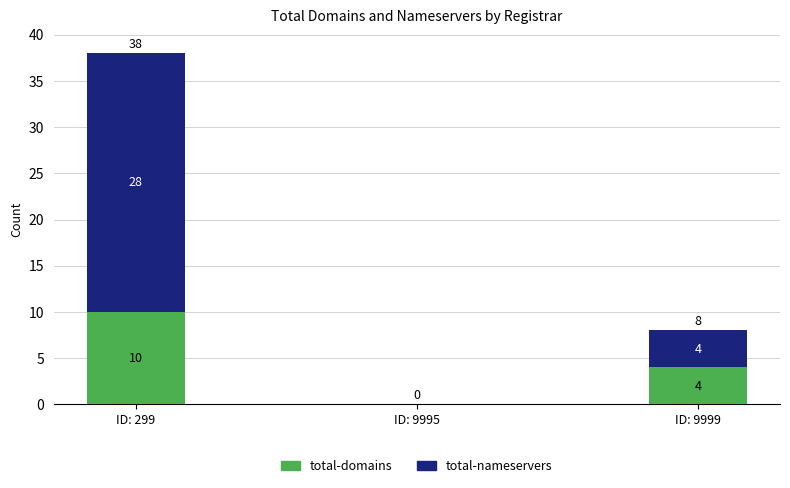

What is the difference between the total-domains values at ID: 299 and ID: 9999?

6